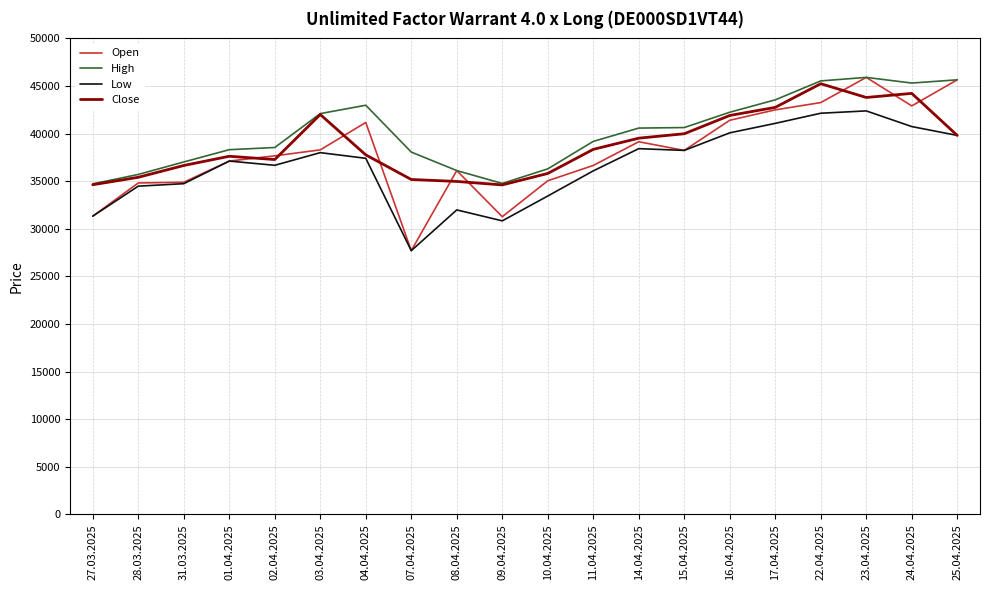

True or false: Low and High cross at least once.

False